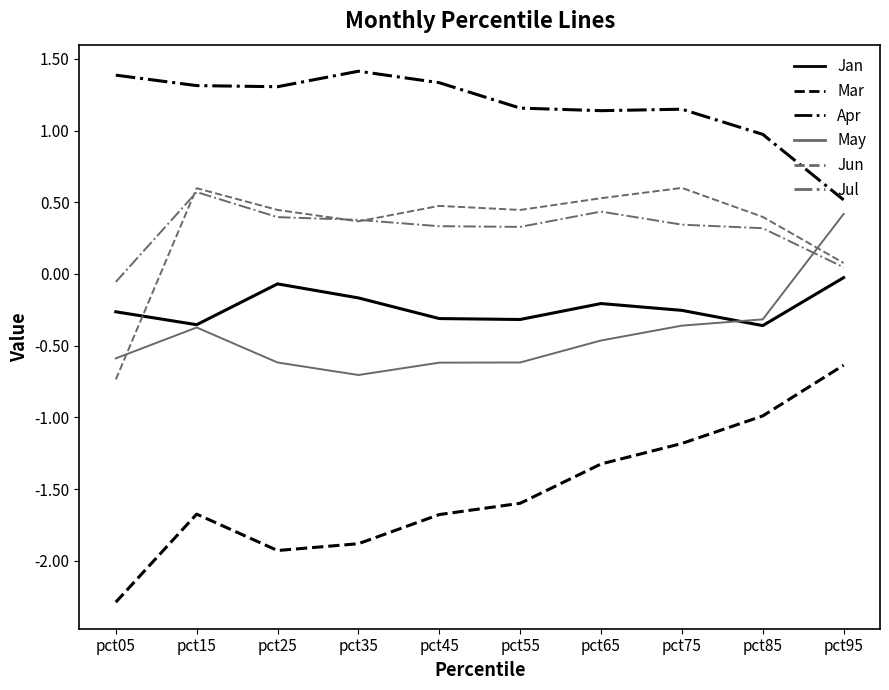

True or false: Jan has a value of -0.5 at pct45.

False